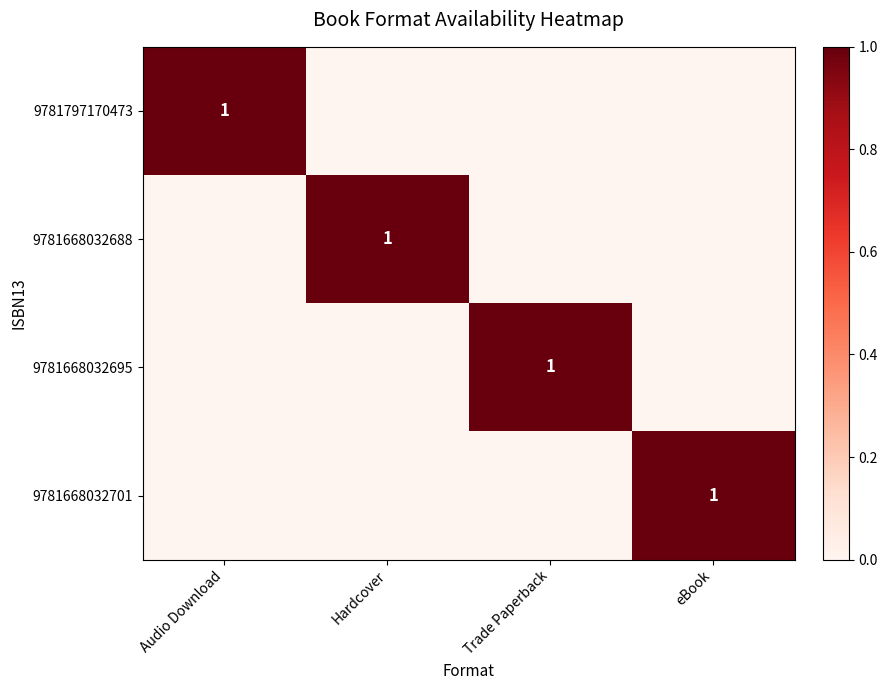

At which category is the sum across all series the highest?

Audio Download